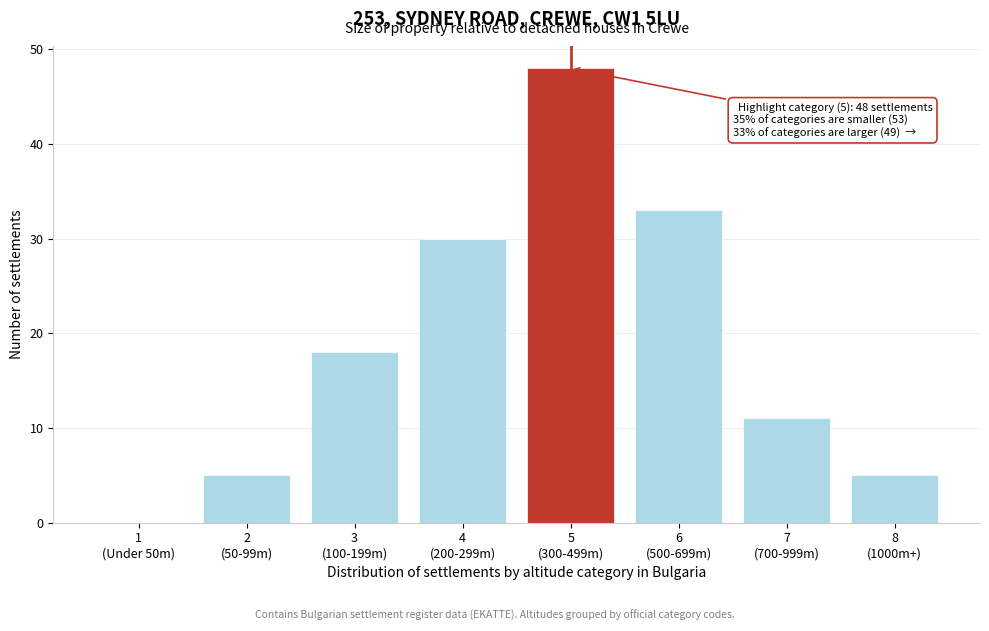

What is the maximum value shown in the chart?

48